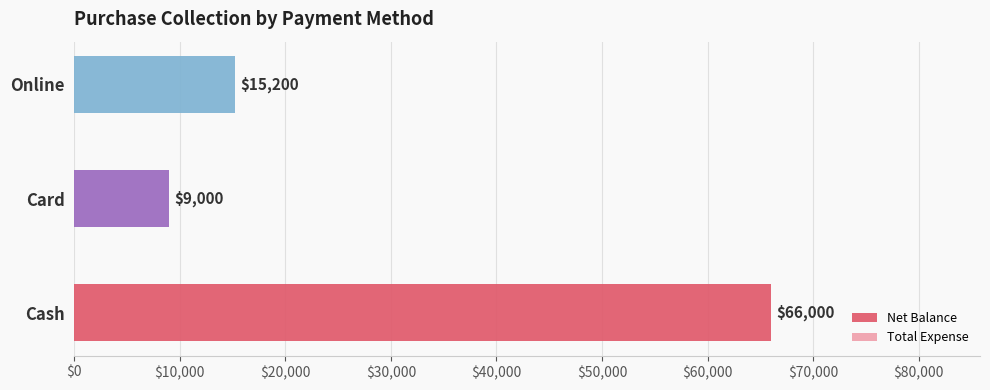

Which category has the lowest value across all series?

Card